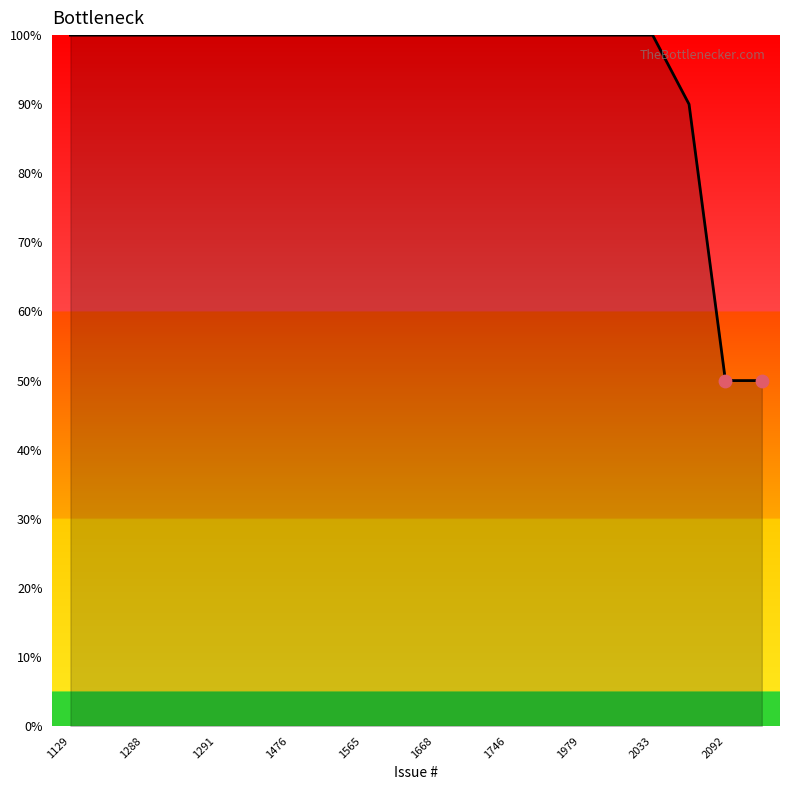

What is the difference between the maximum and minimum values?

50